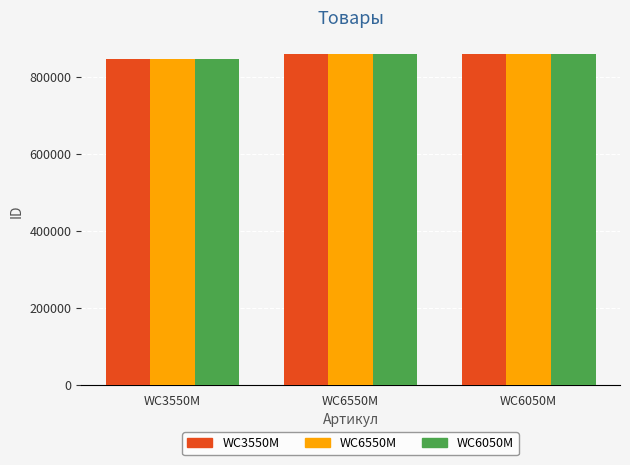

The value of WC6550M at WC6550M is 858514. True or false?

True